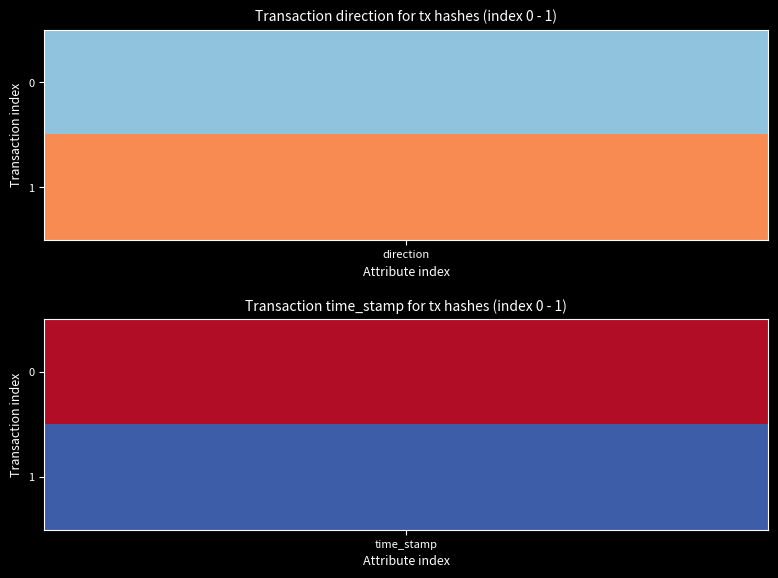

The cbac38cb0c814c1f94c185d872a3c261d8abeed series shows 749439755 at 1. True or false?

False